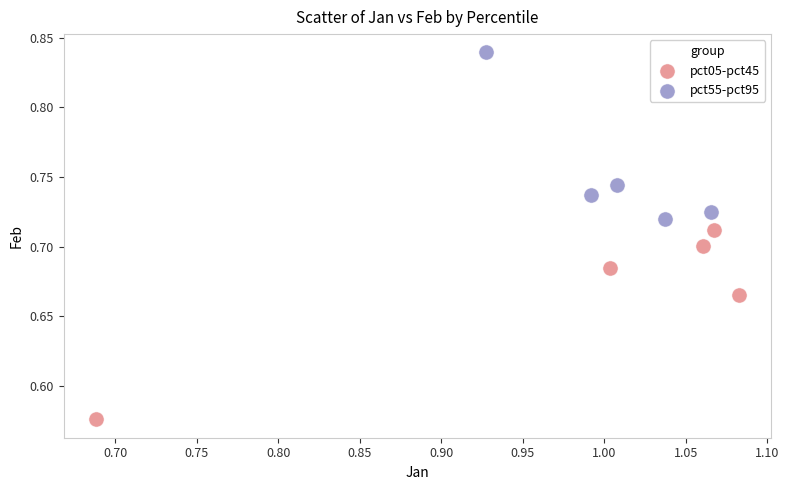

What are all the series names shown in the legend?

pct05-pct45, pct55-pct95